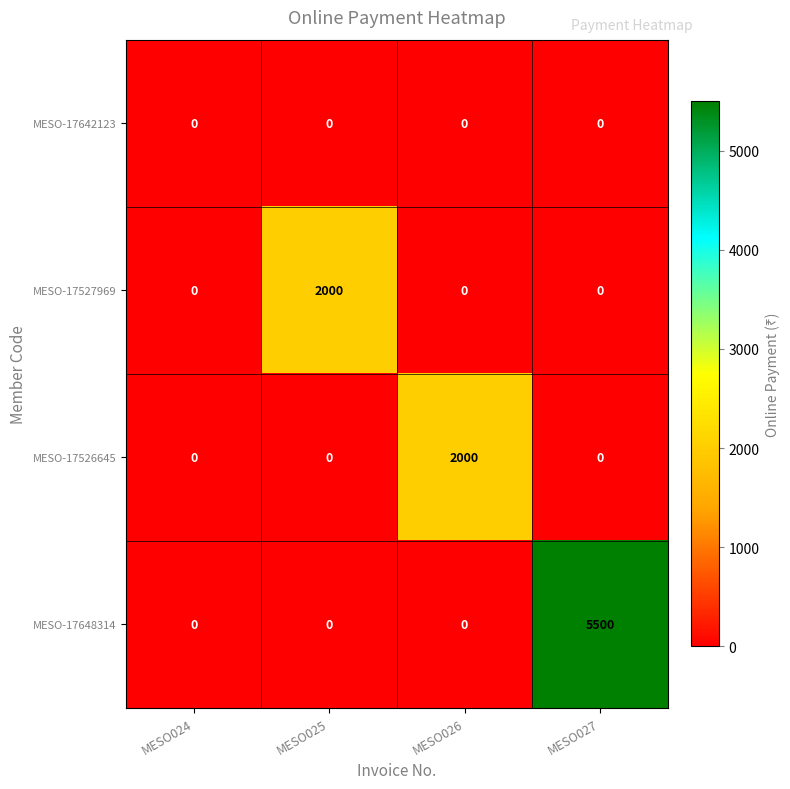

What is the sum of the MESO-17527969 values at MESO025 and MESO024?

2000